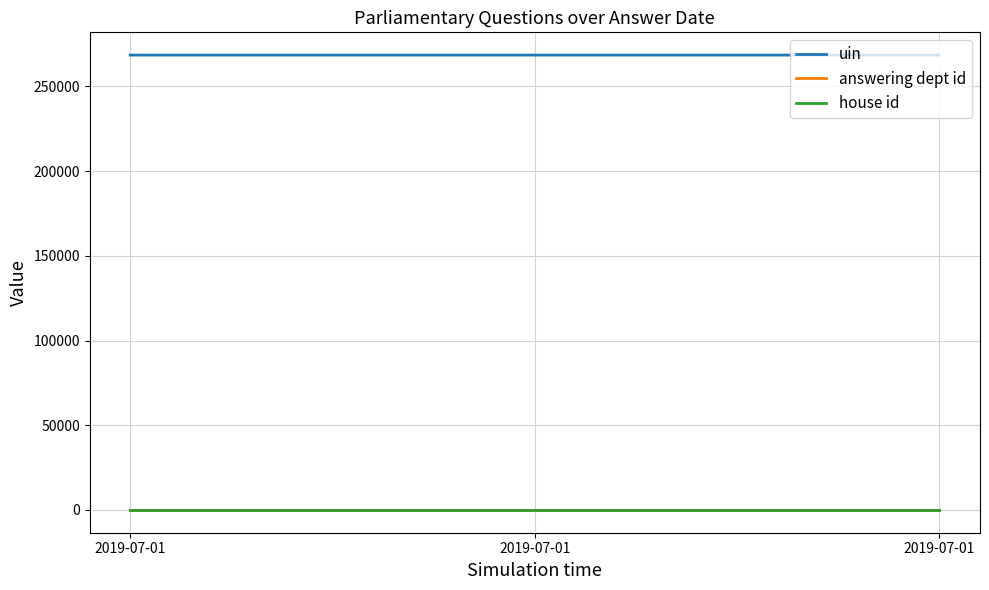

What is the sum of the house id values at 2019-07-01 and 2019-07-01?

2